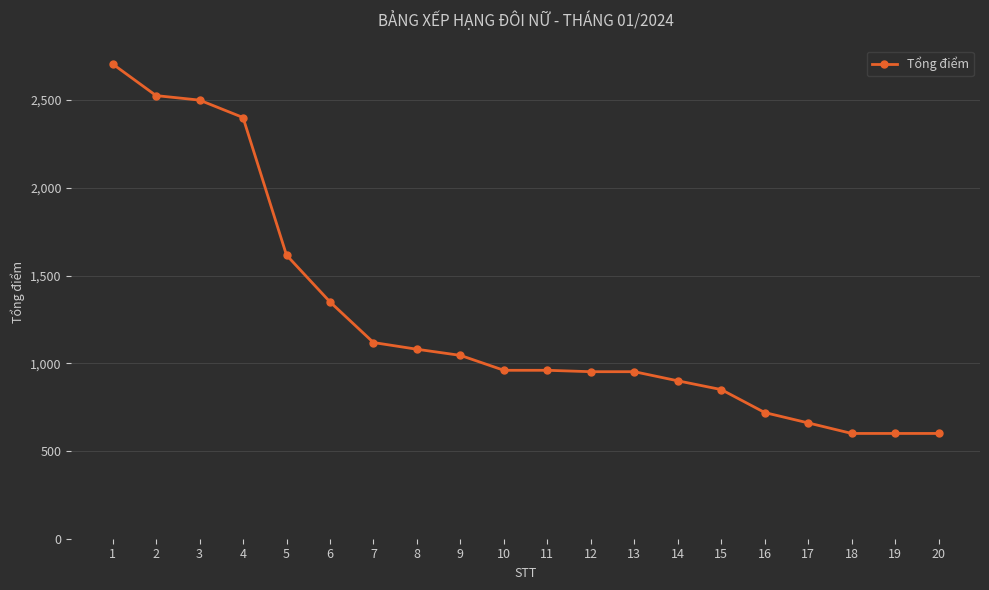

What value does the data have at 3?

2500.0